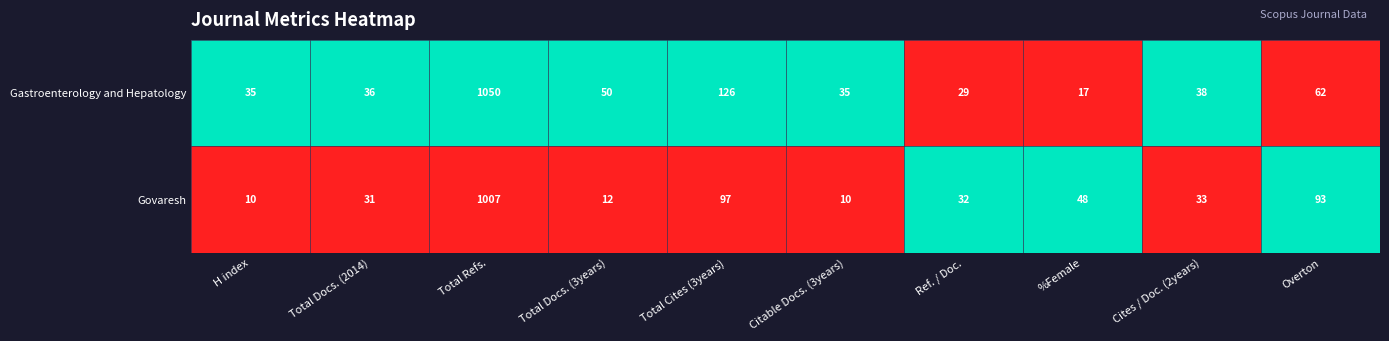

At Citable Docs. (3years), list the series in order from smallest to largest.

Govaresh, Gastroenterology and Hepatology